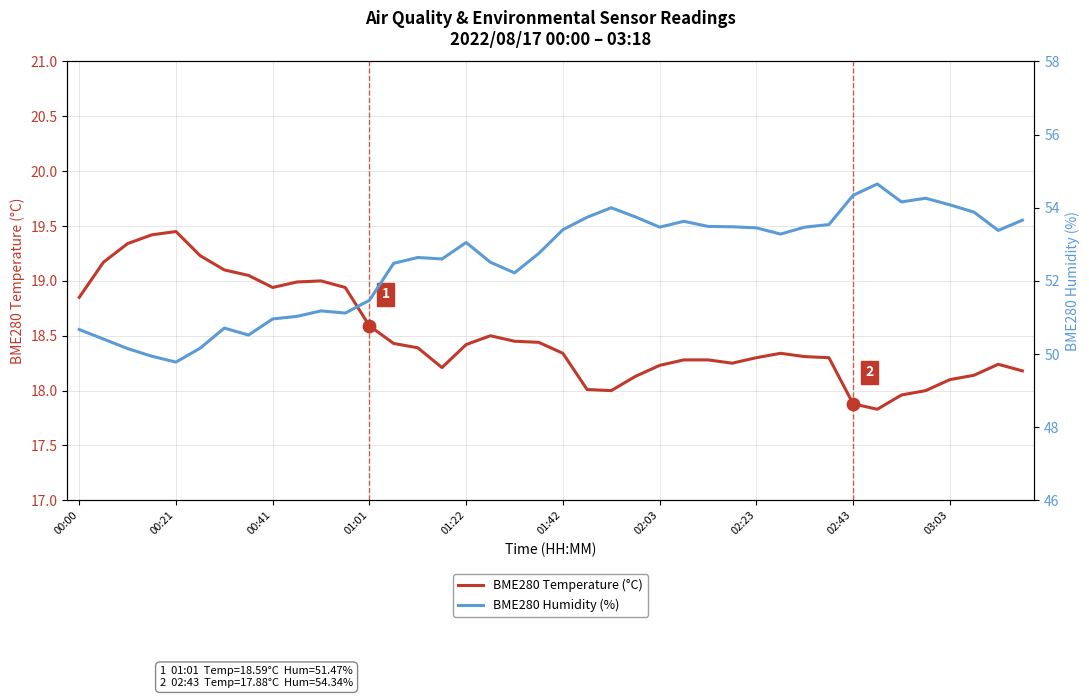

Which series contains the highest Y value?

BME280 Humidity (%)